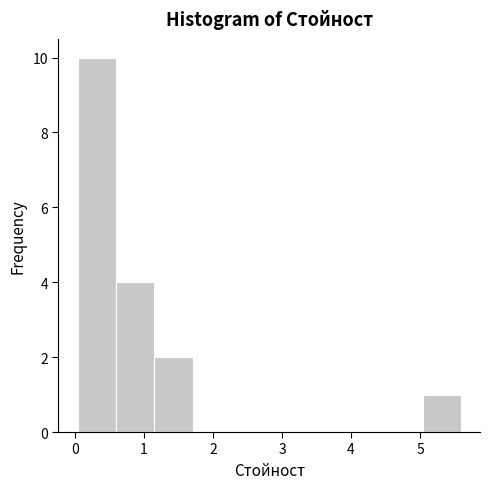

Reading left to right, list every bar in this chart as the range it spans on the x-axis followed by its height. Neither the bar edges nor the heights are printed on the chart, so give them approximately, as read against the axes.

0.0 to 0.6: 10
0.6 to 1.1: 4
1.1 to 1.7: 2
1.7 to 2.3: 0
2.3 to 2.8: 0
2.8 to 3.4: 0
3.4 to 3.9: 0
3.9 to 4.5: 0
4.5 to 5.0: 0
5.0 to 5.6: 1